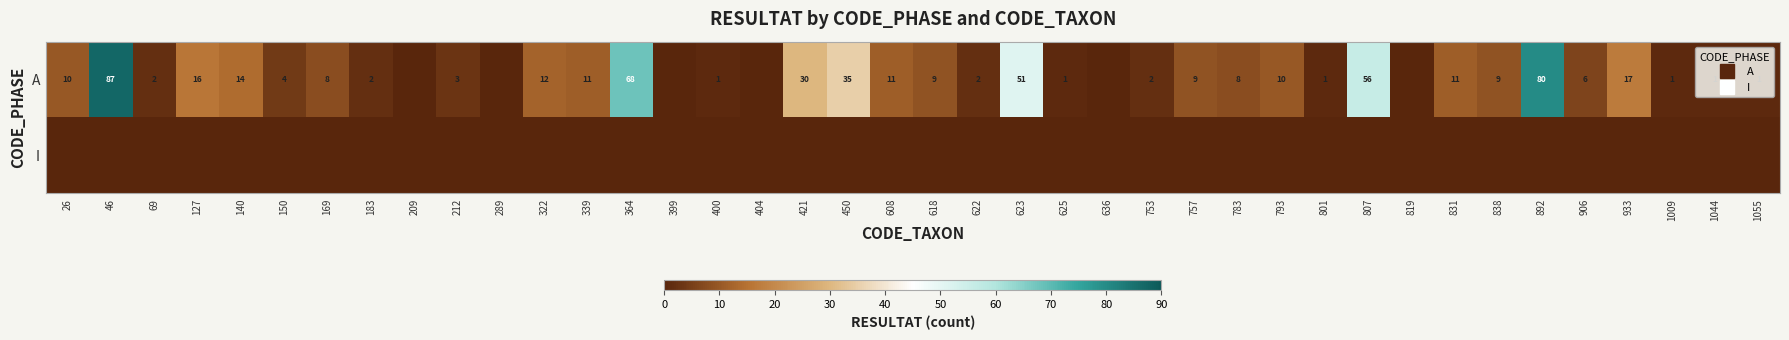

At which label does A reach its minimum?

209